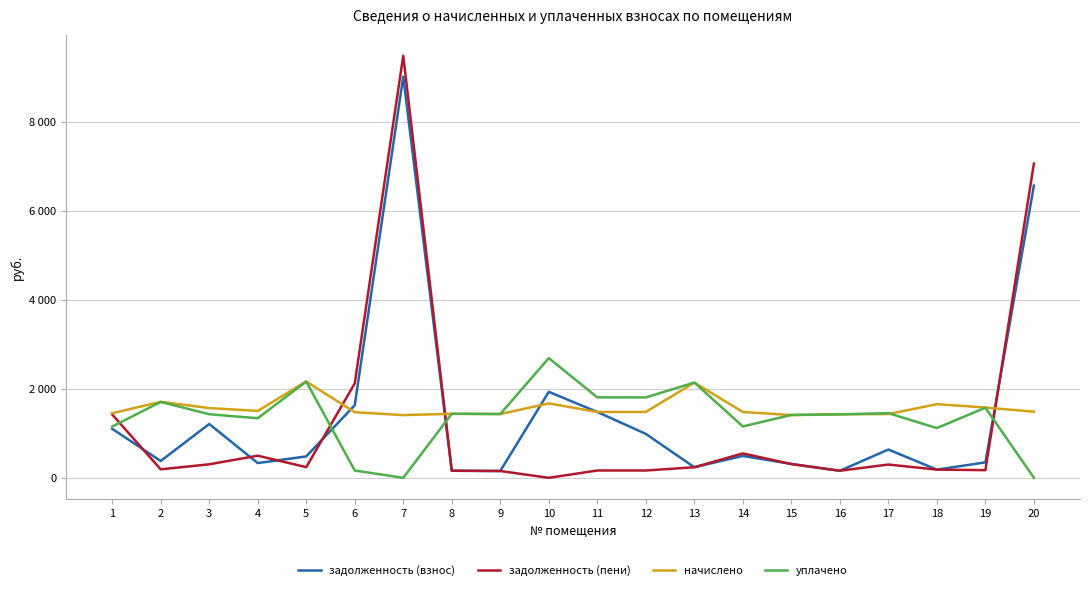

What are all the series names shown in the legend?

задолженность (взнос), задолженность (пени), начислено, уплачено